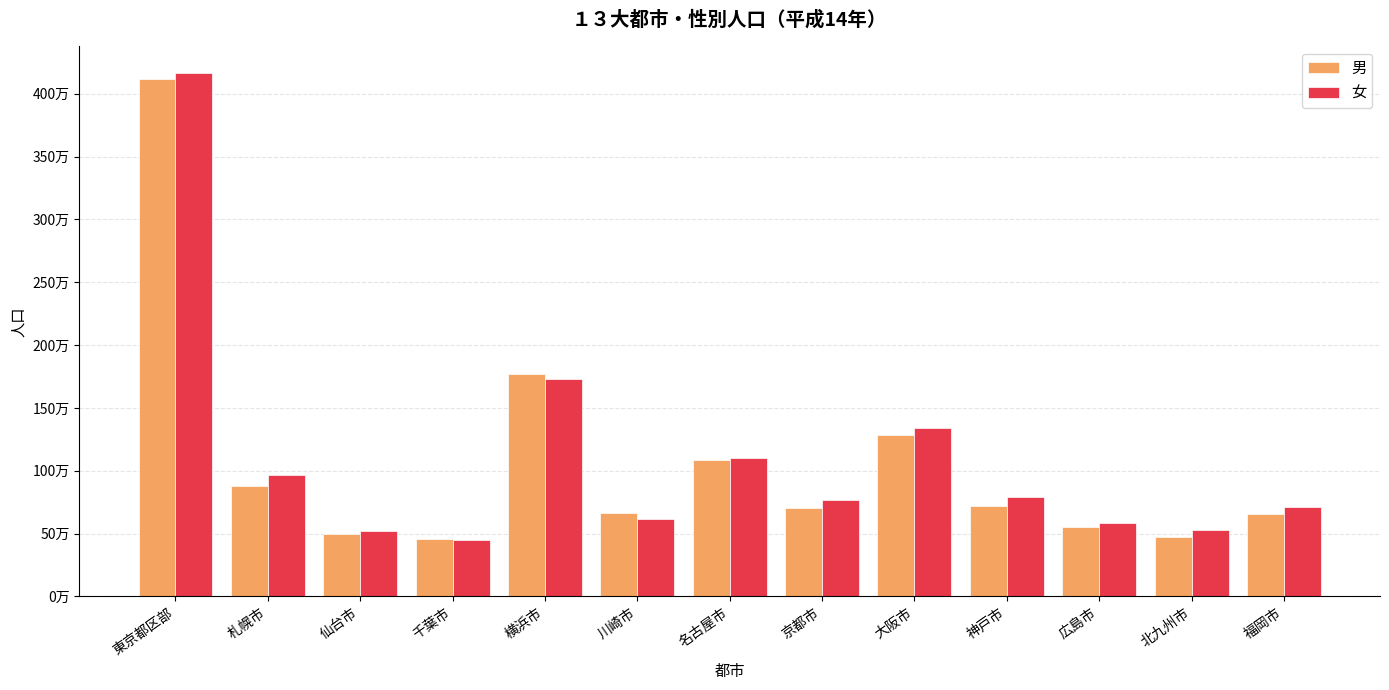

What are all the series names shown in the legend?

男, 女